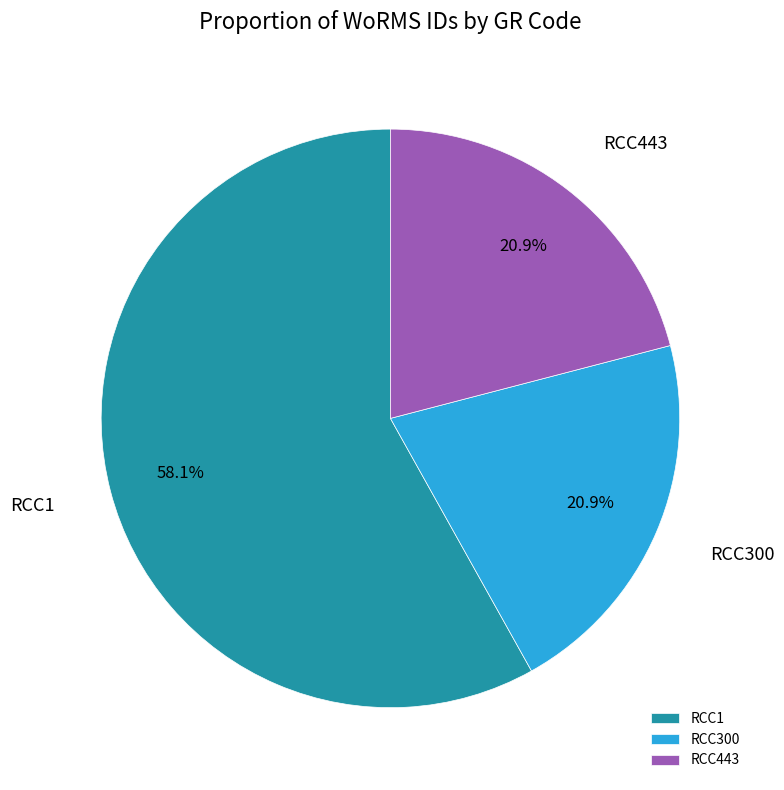

What percentage is the RCC300 slice, to the nearest percent?

21%